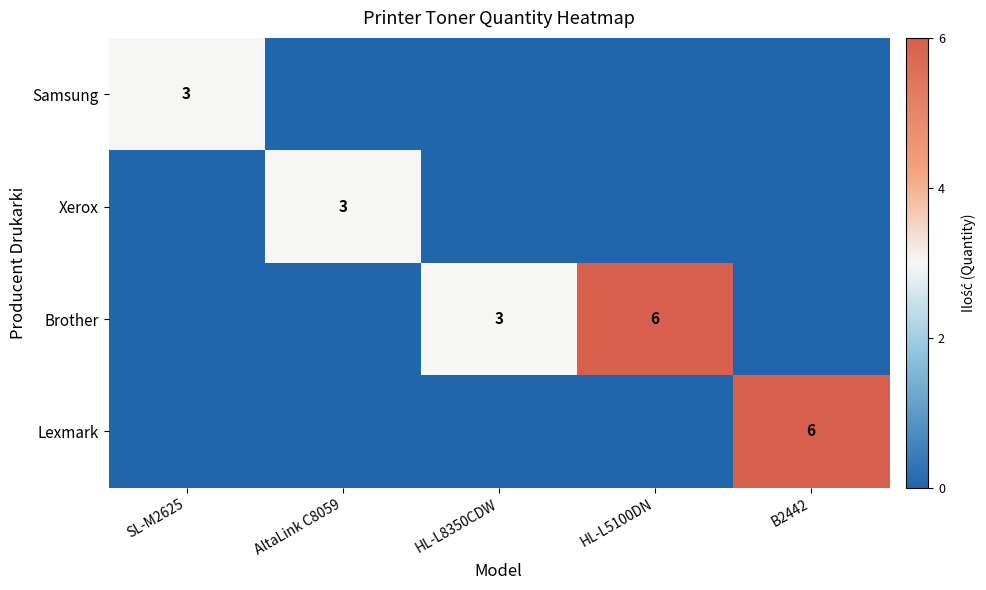

At which category does the chart reach its peak across all series?

HL-L5100DN